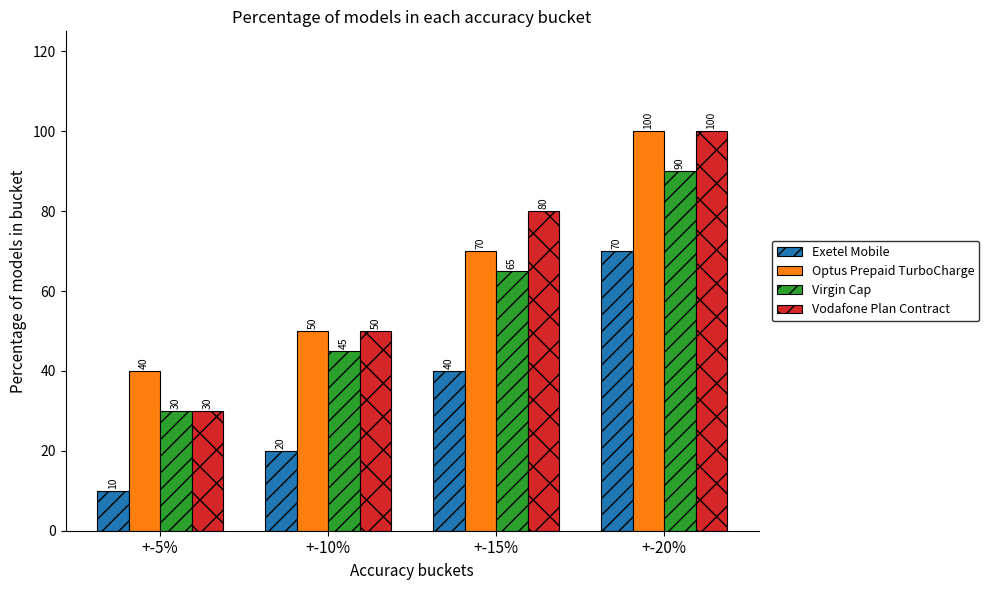

What is the spread (max minus min) of values at +-20%?

30